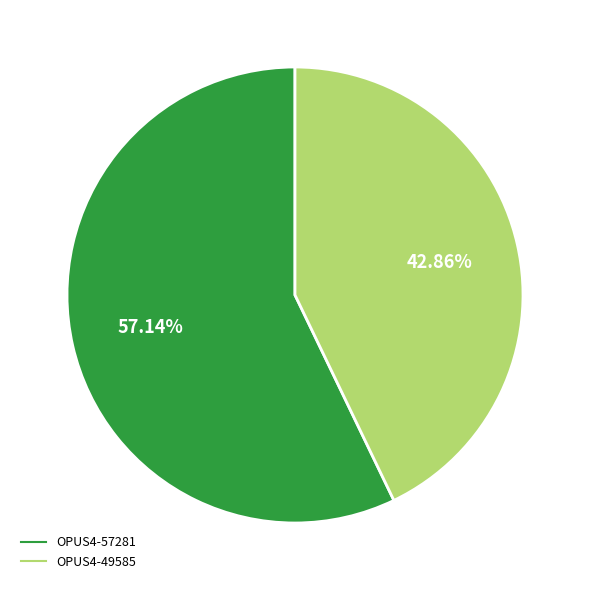

The OPUS4-49585 slice represents 50% of the pie. True or false?

False